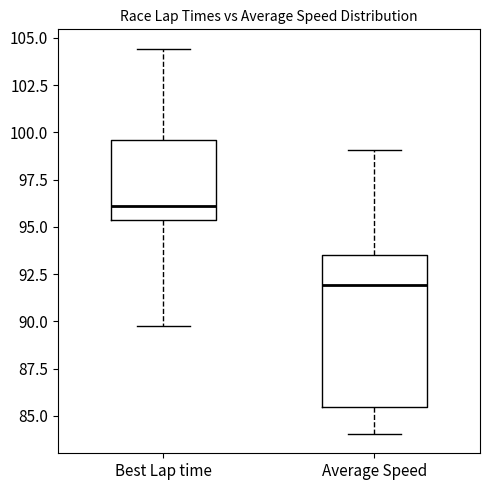

Reading left to right, read every box against the y-axis: the position of its median line, the range the box covers, and the ends of its whiskers. The values are not printed on the chart, so give them approximately, as read against the axis.

Best Lap time: median 96.0, box 95.5 to 99.5, whiskers 90.0 to 104.5
Average Speed: median 92.0, box 85.5 to 93.5, whiskers 84.0 to 99.0